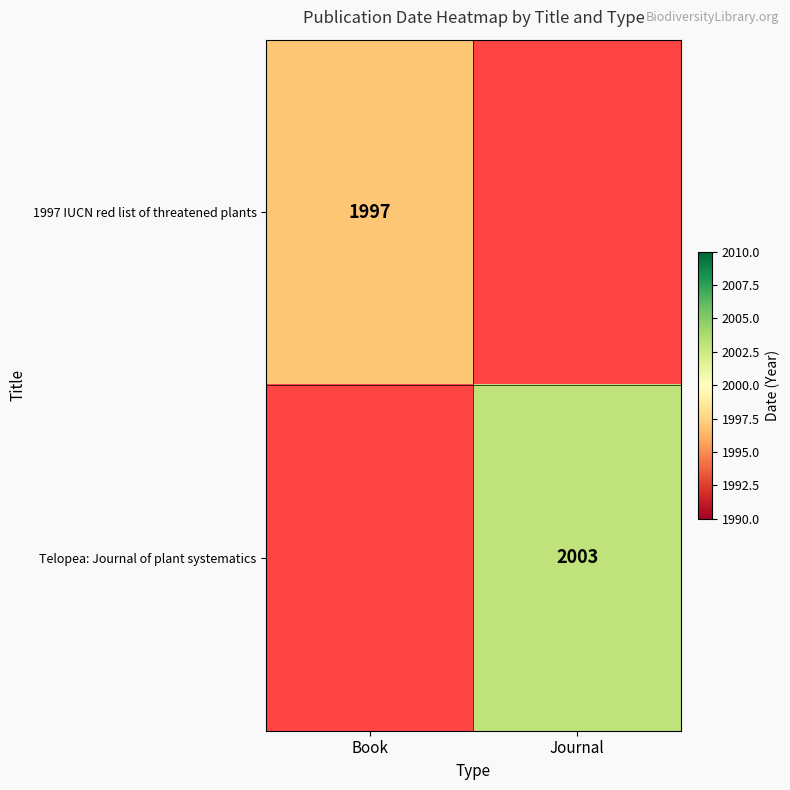

The value of Telopea: Journal of plant systematics at Journal is 2995. True or false?

False